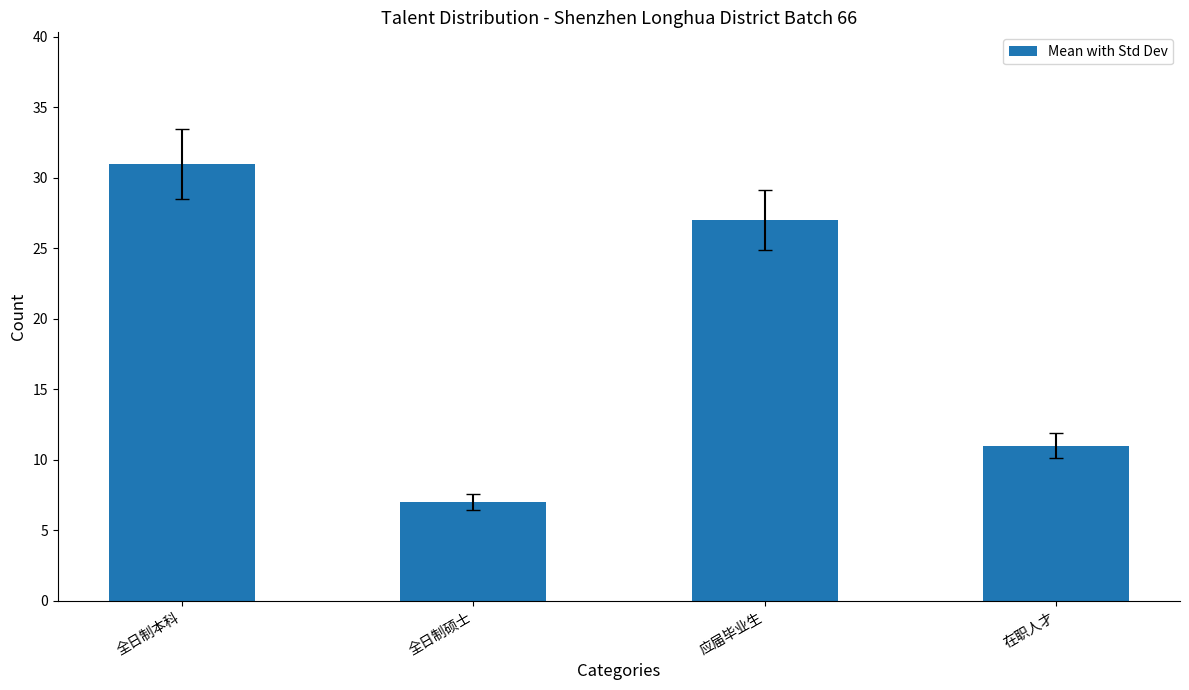

What is the greatest value displayed?

31